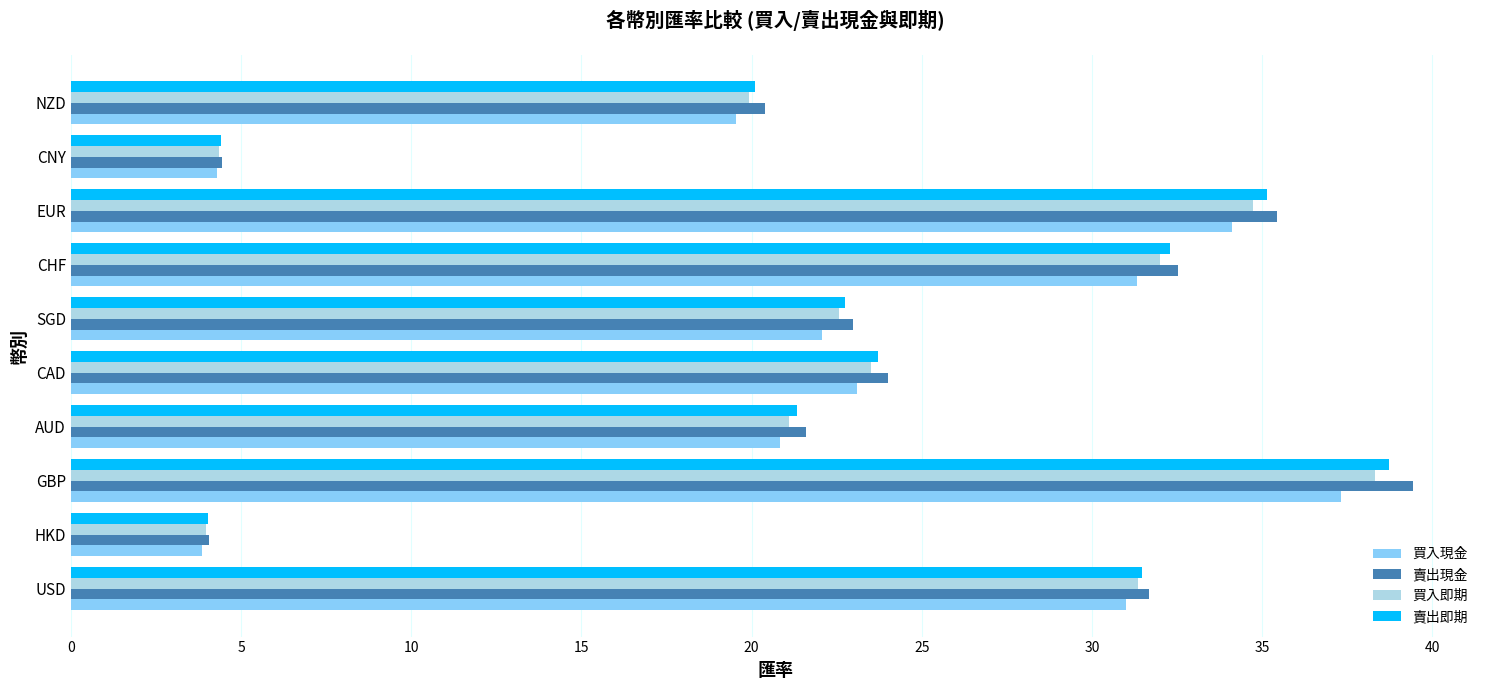

True or false: 賣出現金 has a value of 12.8 at NZD.

False